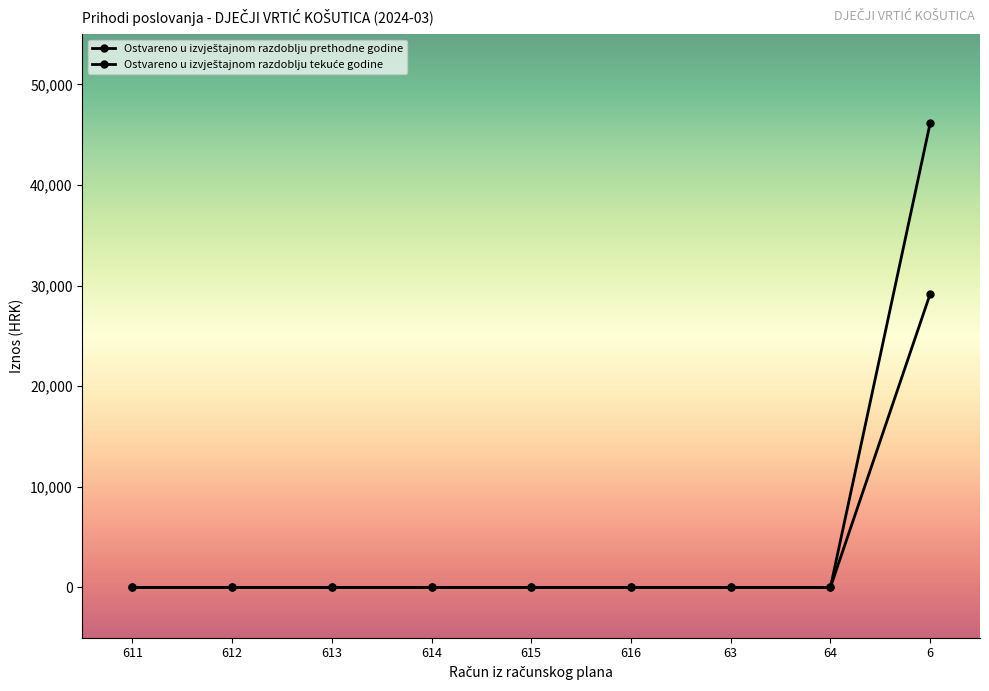

What position from the left is 616?

6